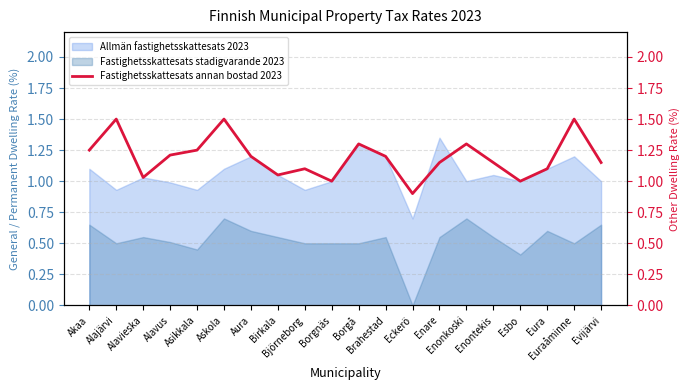

Approximately how many times larger is the value at Enonkoski compared to Evijärvi?

1.1